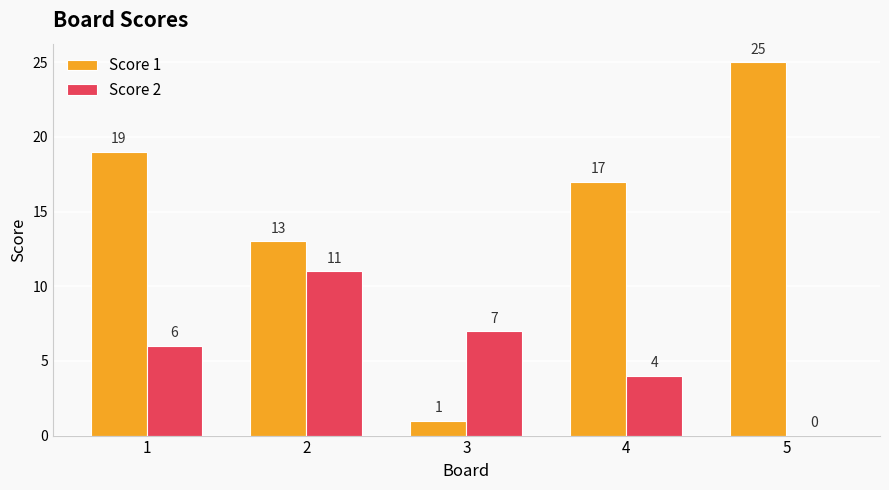

What is the highest value of the Score 2 series?

11